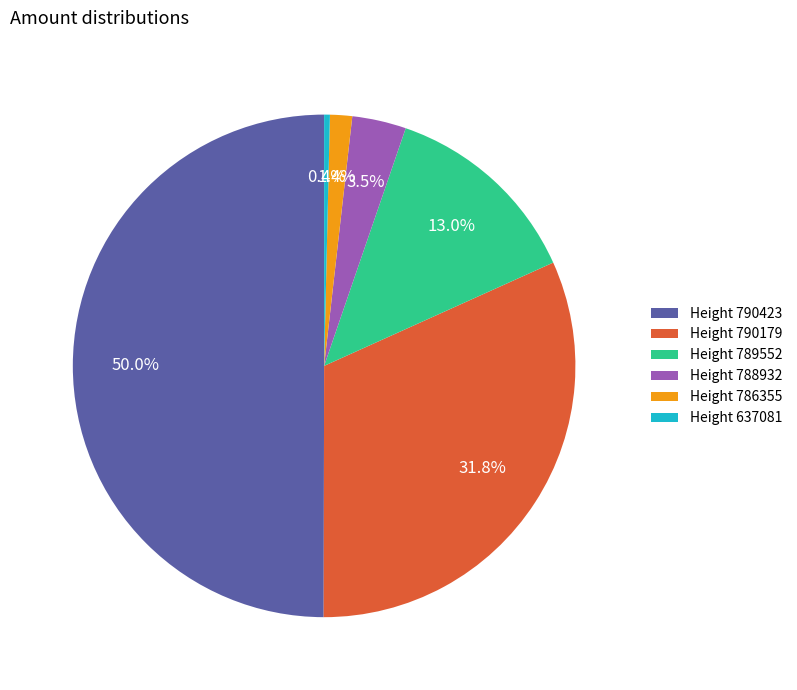

Which slice is the largest?

Height 790423